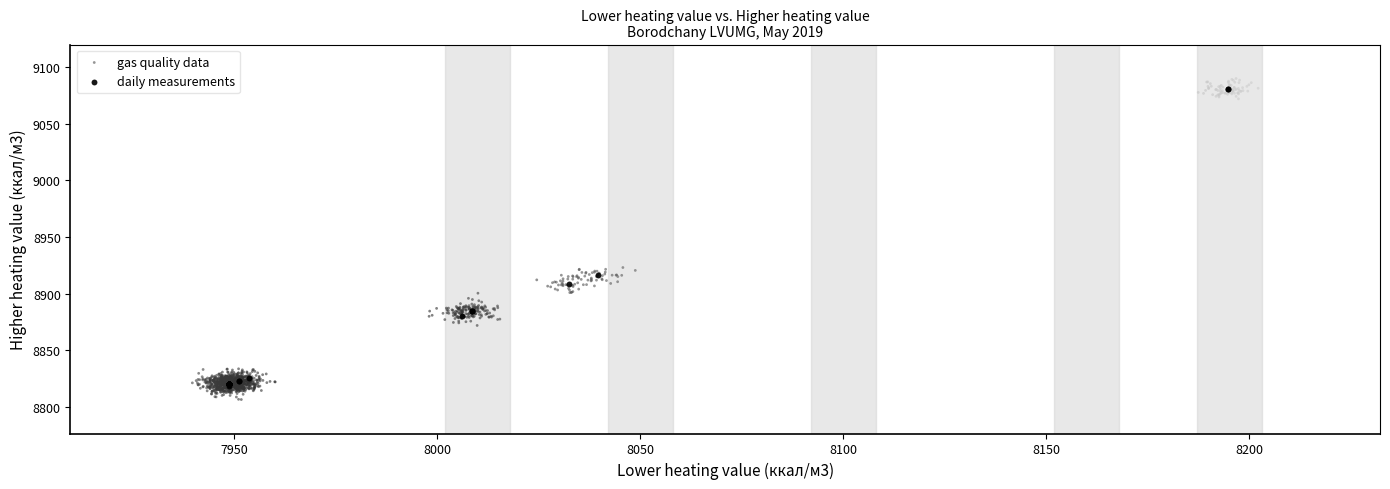

Which series has the largest Y range (max minus min)?

gas quality data